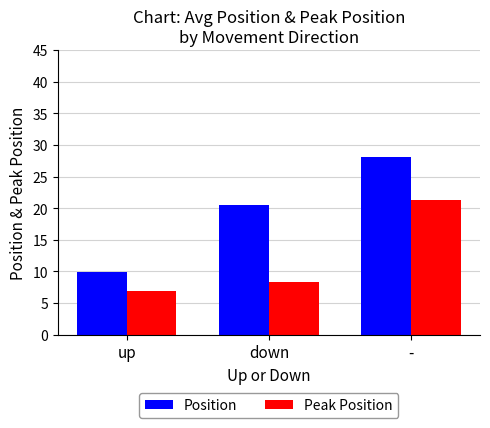

Count the number of data series in this chart.

2